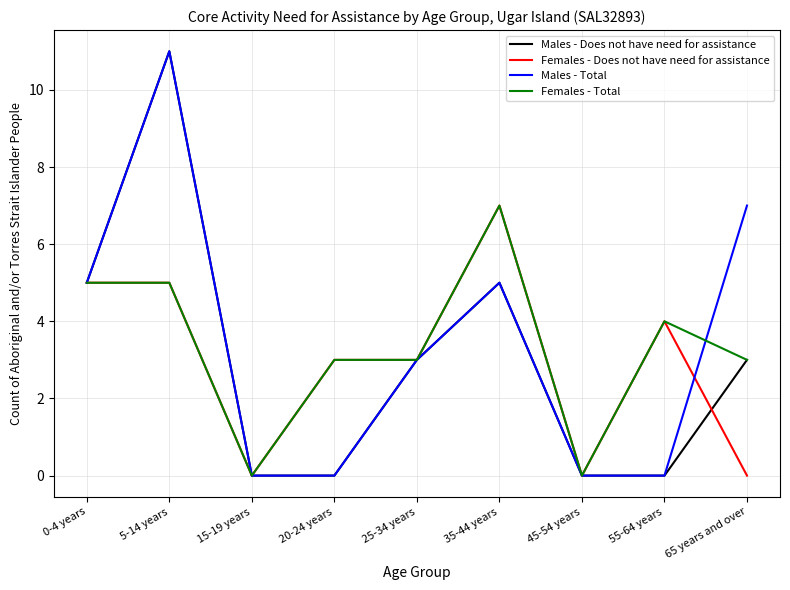

What are all the series names shown in the legend?

Males - Does not have need for assistance, Females - Does not have need for assistance, Males - Total, Females - Total